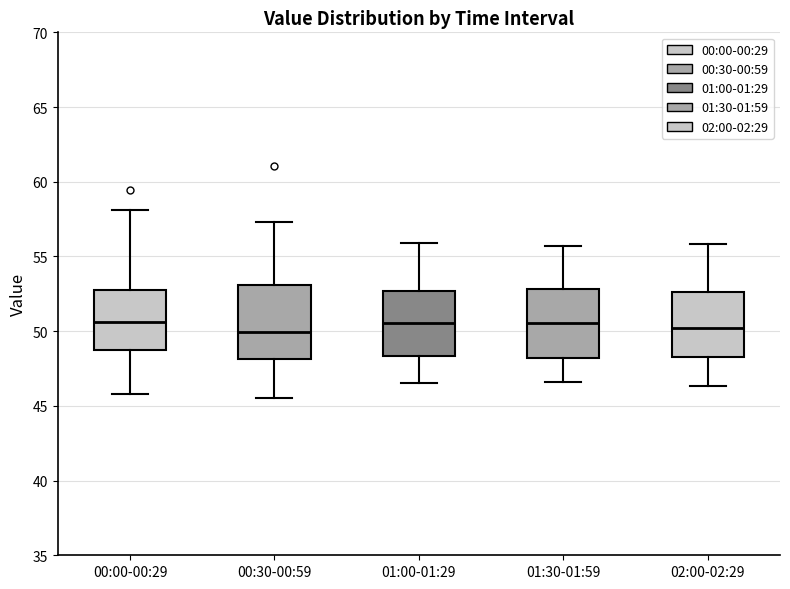

Reading left to right, read every box against the y-axis: the position of its median line, the range the box covers, and the ends of its whiskers. The values are not printed on the chart, so give them approximately, as read against the axis.

00:00-00:29: median 50.5, box 48.5 to 52.5, whiskers 46.0 to 58.0
00:30-00:59: median 50.0, box 48.0 to 53.0, whiskers 45.5 to 57.5
01:00-01:29: median 50.5, box 48.5 to 52.5, whiskers 46.5 to 56.0
01:30-01:59: median 50.5, box 48.0 to 53.0, whiskers 46.5 to 55.5
02:00-02:29: median 50.0, box 48.5 to 52.5, whiskers 46.5 to 56.0